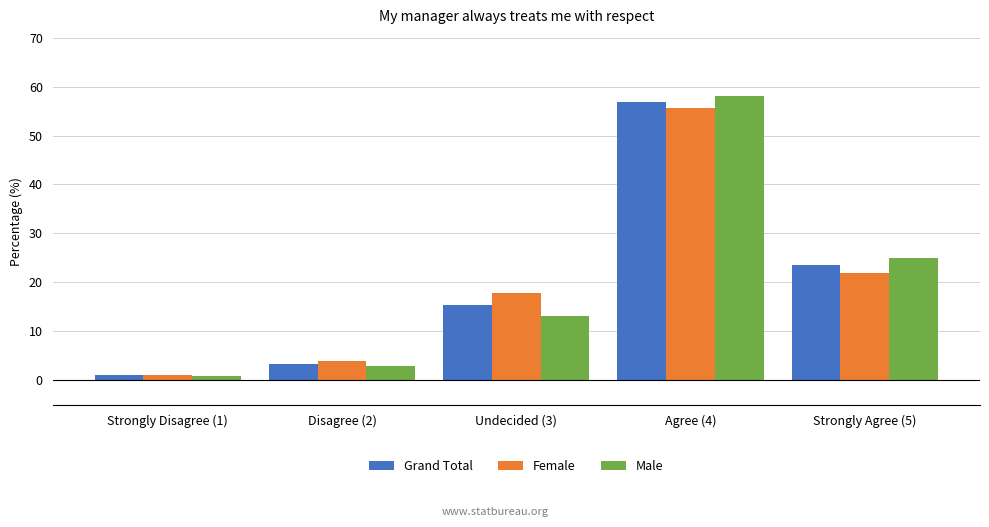

Reading right to left, extract all data points from this chart.

Grand Total: 23.5	56.9	15.3	3.3	0.9
Female: 21.9	55.5	17.7	3.8	1.0
Male: 25.0	58.1	13.1	2.9	0.9